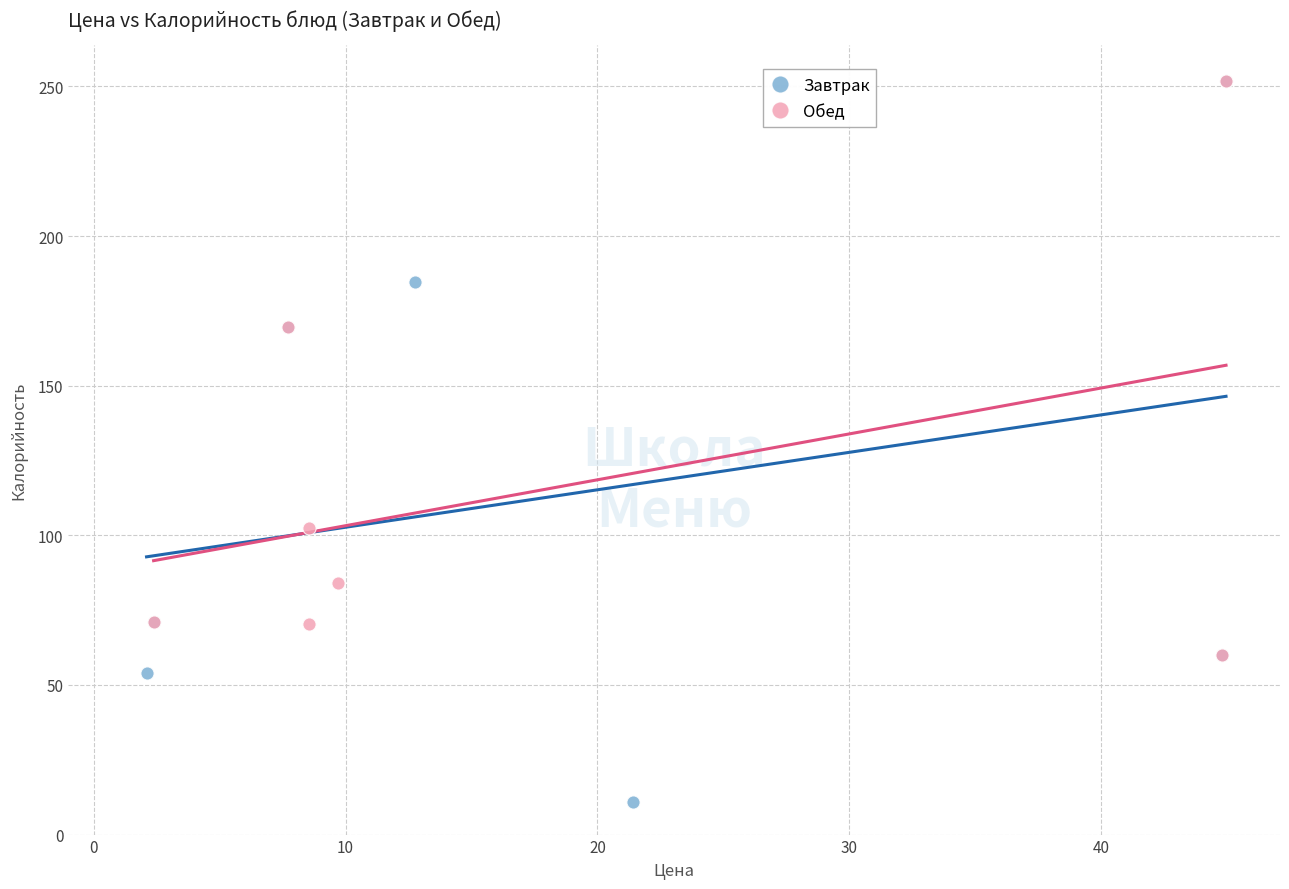

What are all the series names shown in the legend?

Завтрак, Обед